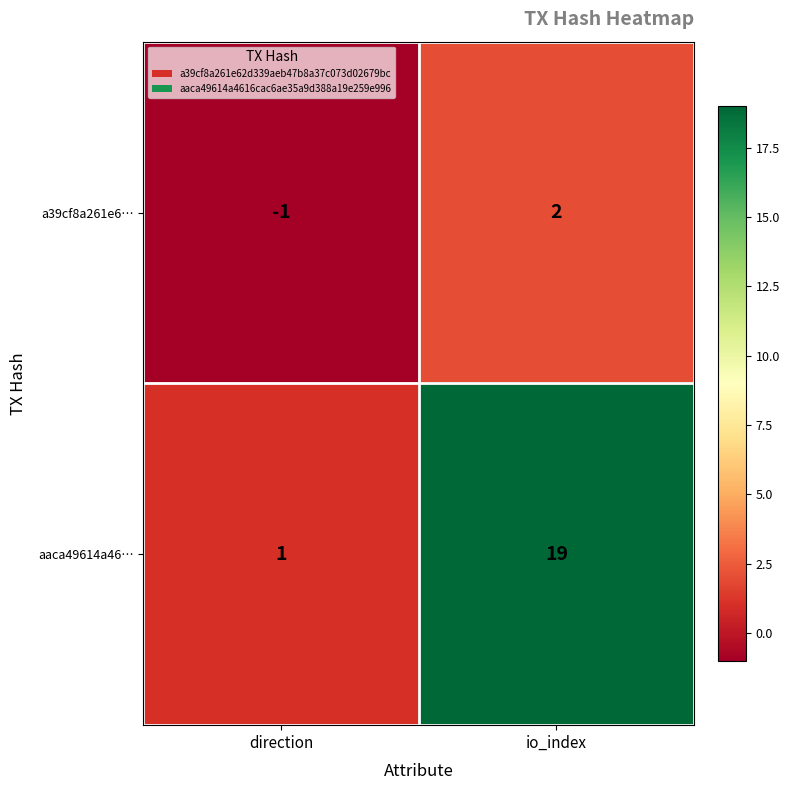

What is the difference between the maximum and minimum values in the aaca49614a46… series?

18